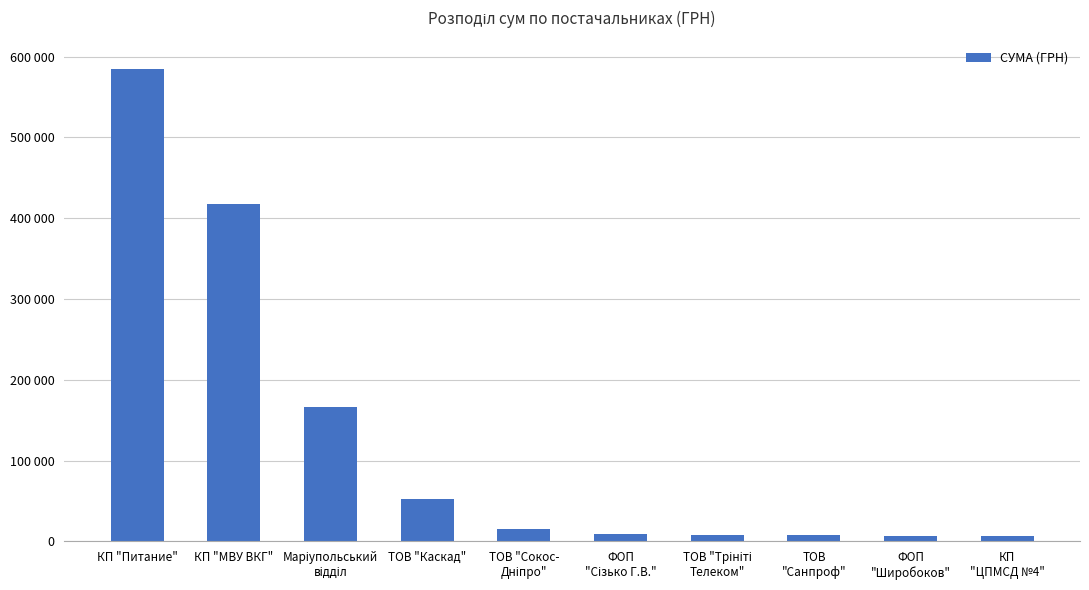

Are the bars horizontal?

No